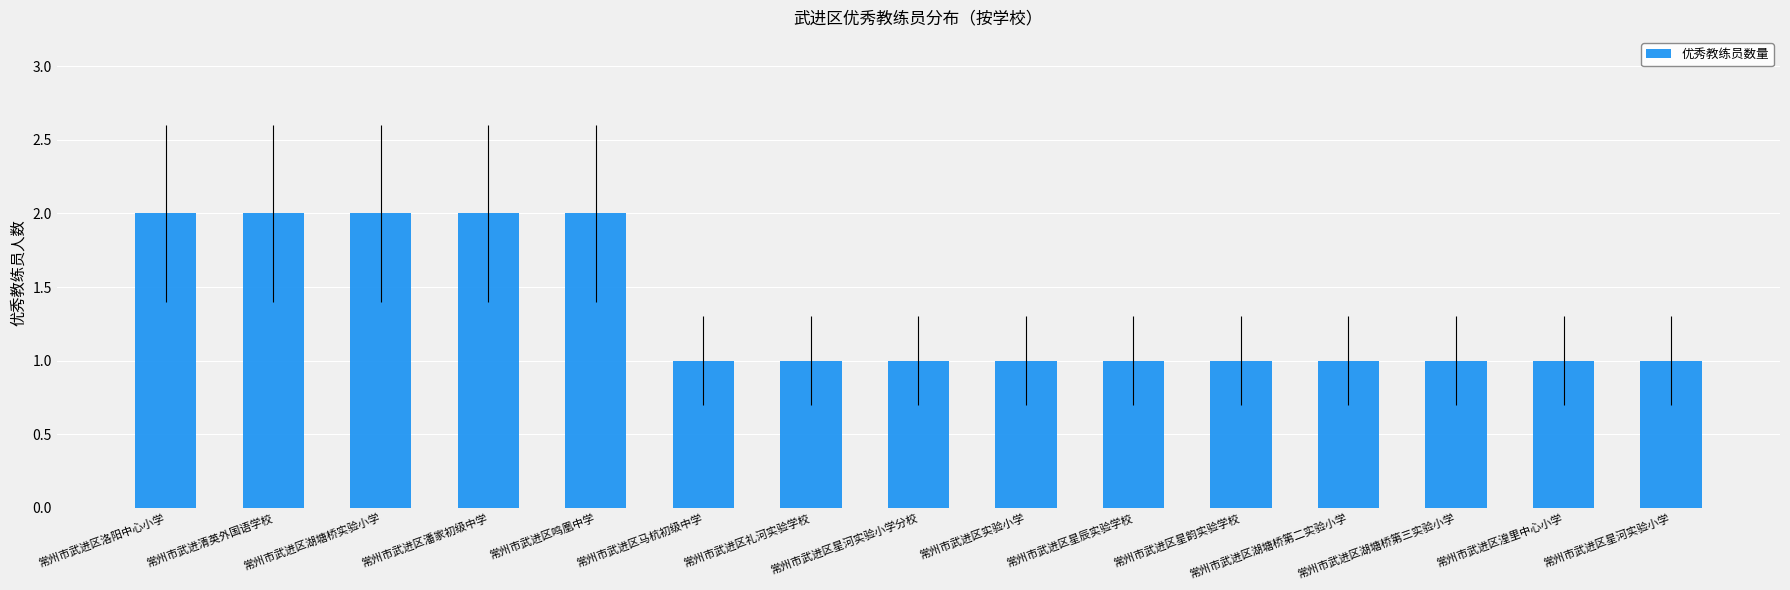

What is the difference between the maximum and minimum values?

1